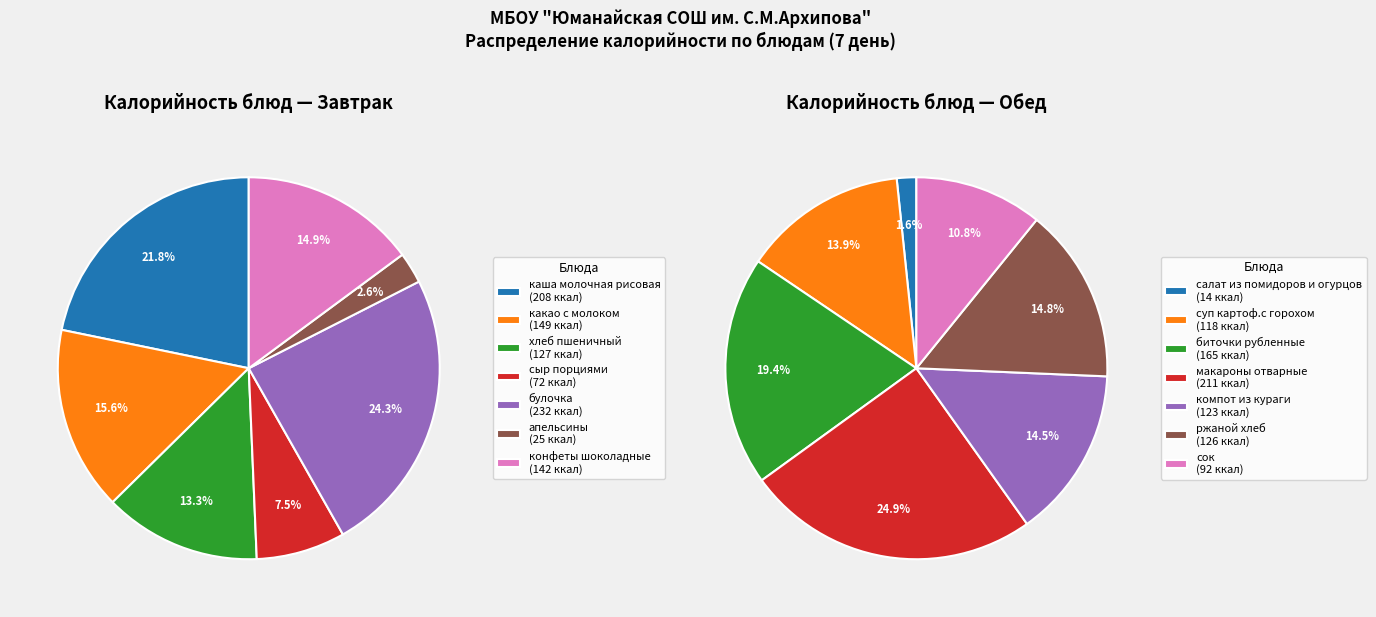

How many slices are in this pie chart?

7